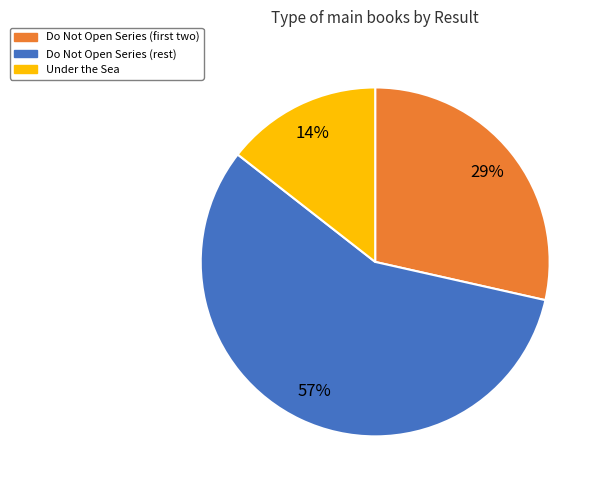

Count the number of slices in the pie.

3